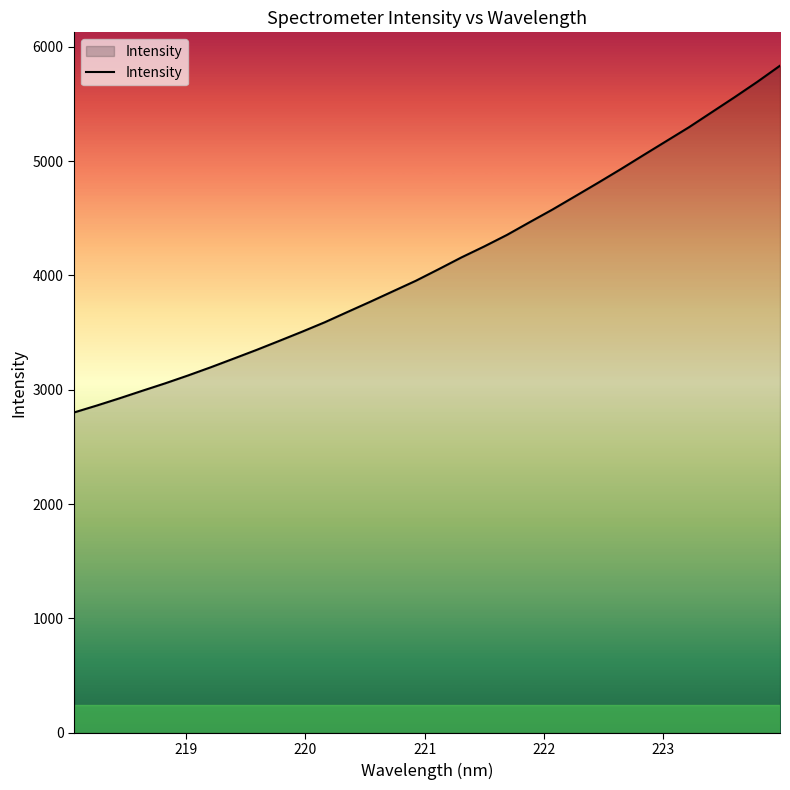

What is the smallest value displayed?

2801.6